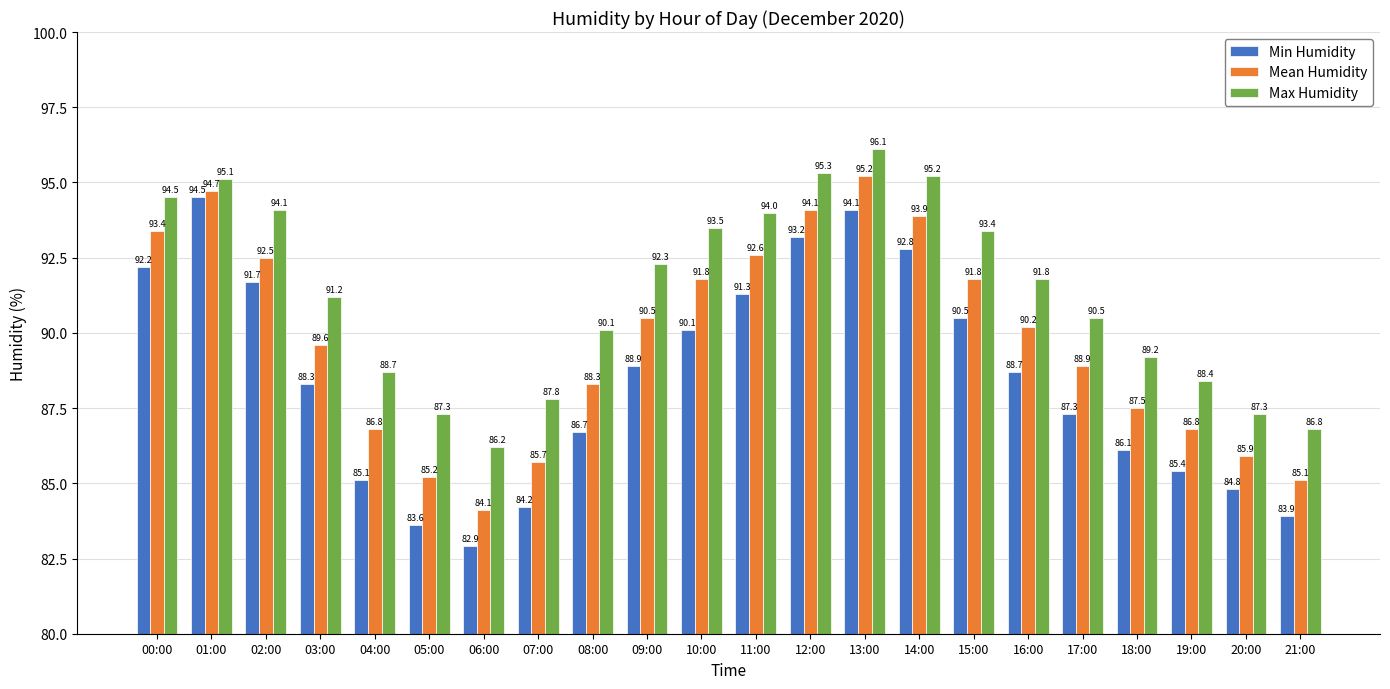

List the series in order of their peak value, highest first.

Max Humidity, Mean Humidity, Min Humidity